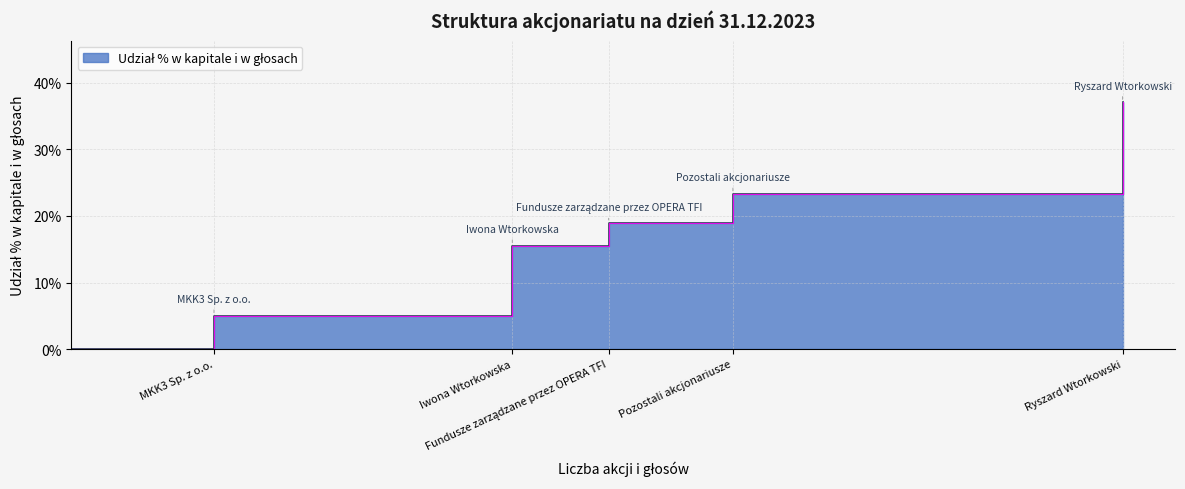

At which category does the data reach its first local valley?

Iwona Wtorkowska